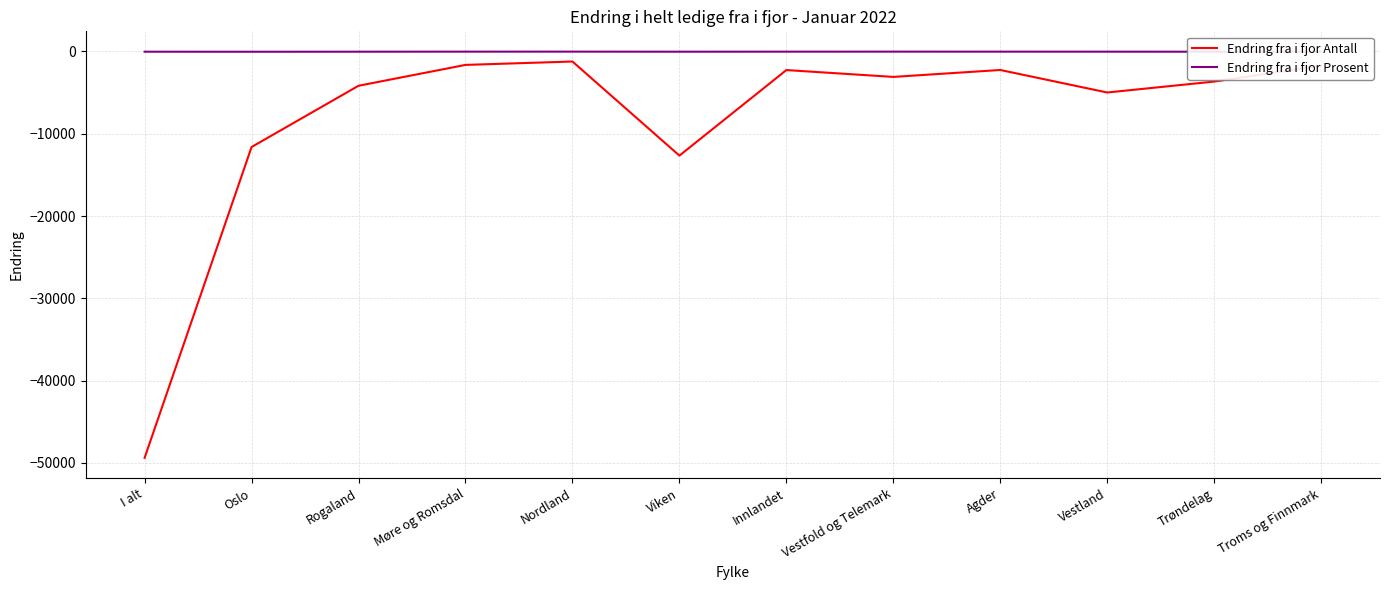

True or false: Endring fra i fjor Antall and Endring fra i fjor Prosent intersect in this chart.

False